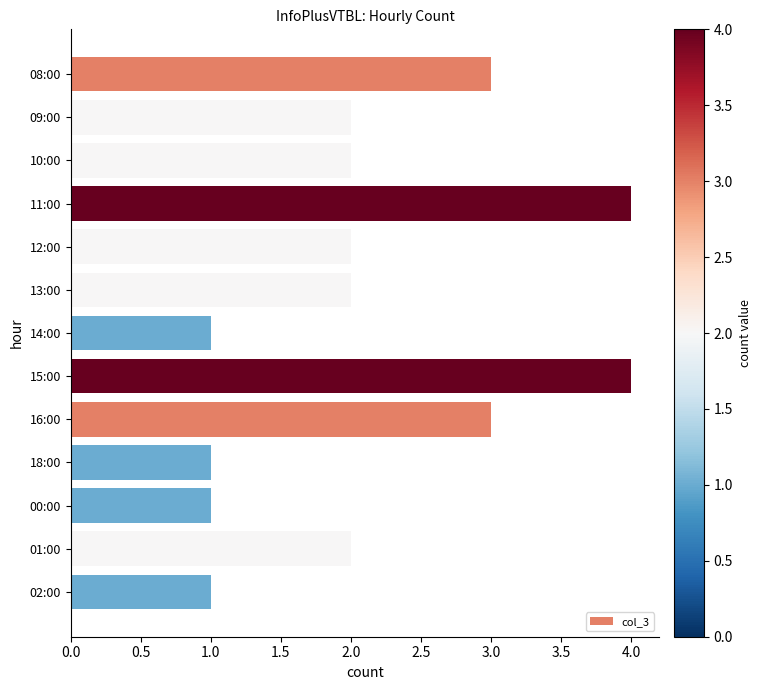

Reading bottom to top, list all the values displayed in this chart.

02:00=1	01:00=2	00:00=1	18:00=1	16:00=3	15:00=4	14:00=1	13:00=2	12:00=2	11:00=4	10:00=2	09:00=2	08:00=3